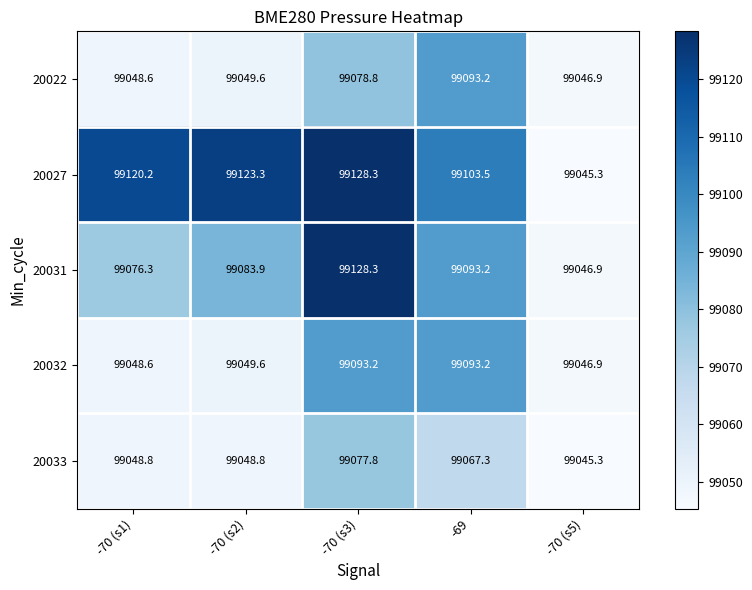

What is the difference between the highest and lowest values at -69?

36.2